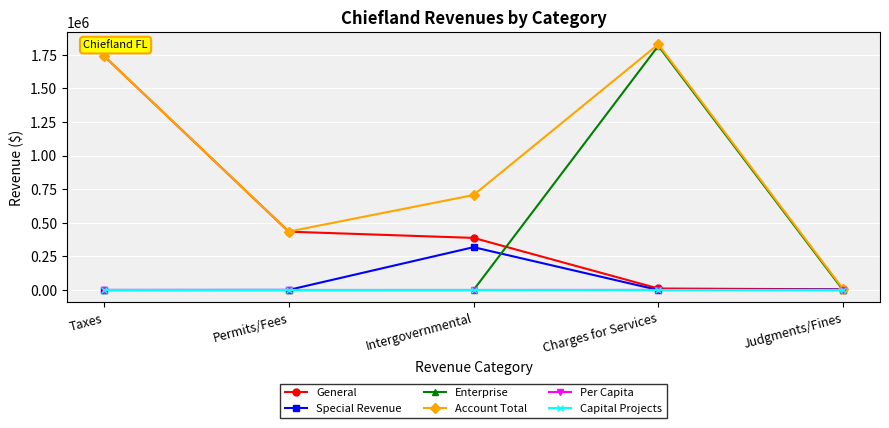

The Account Total series shows 1009943.6 at Intergovernmental. True or false?

False